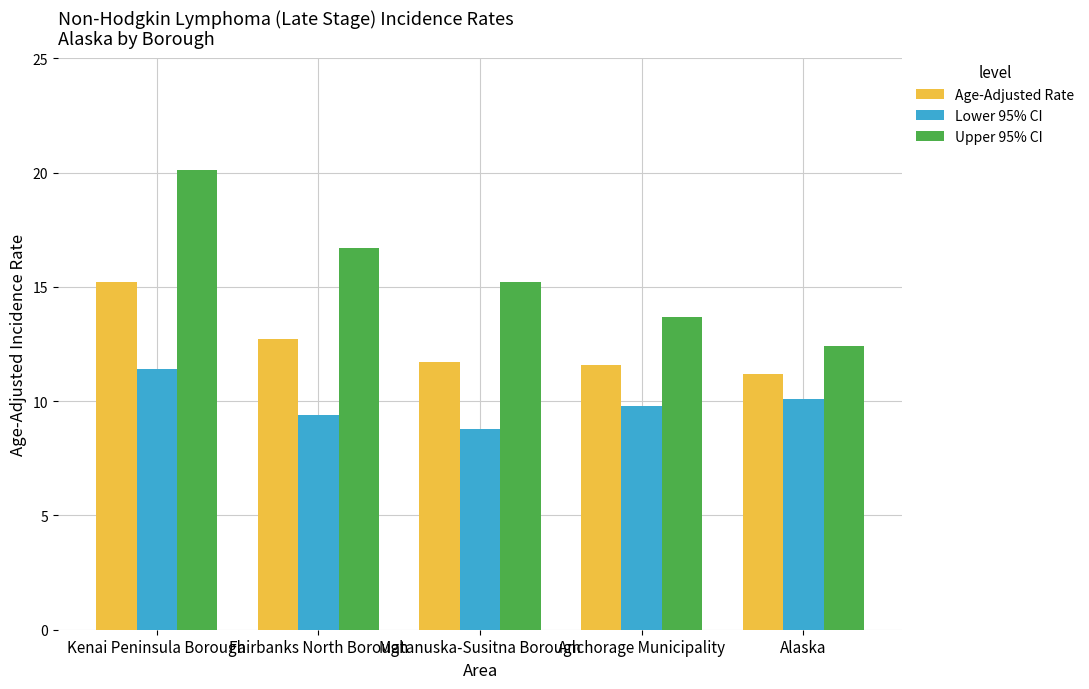

Rank the series at Kenai Peninsula Borough from lowest to highest value.

Lower 95% CI, Age-Adjusted Rate, Upper 95% CI